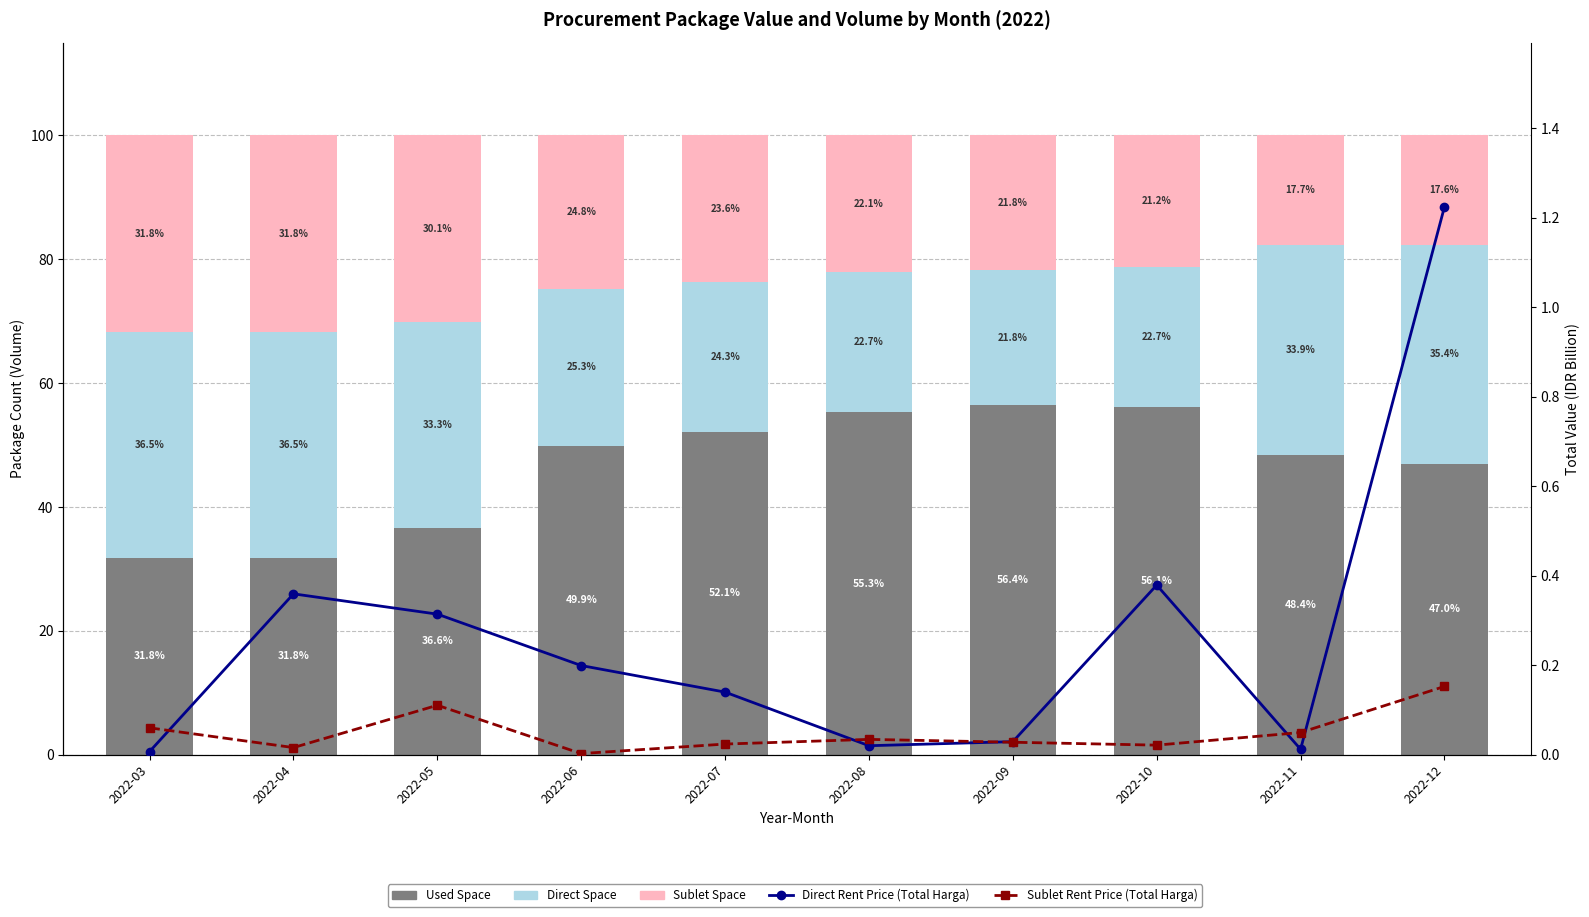

What is the sum of the Direct Rent Price (Total Harga) values at 2022-11 and 2022-10?

0.4